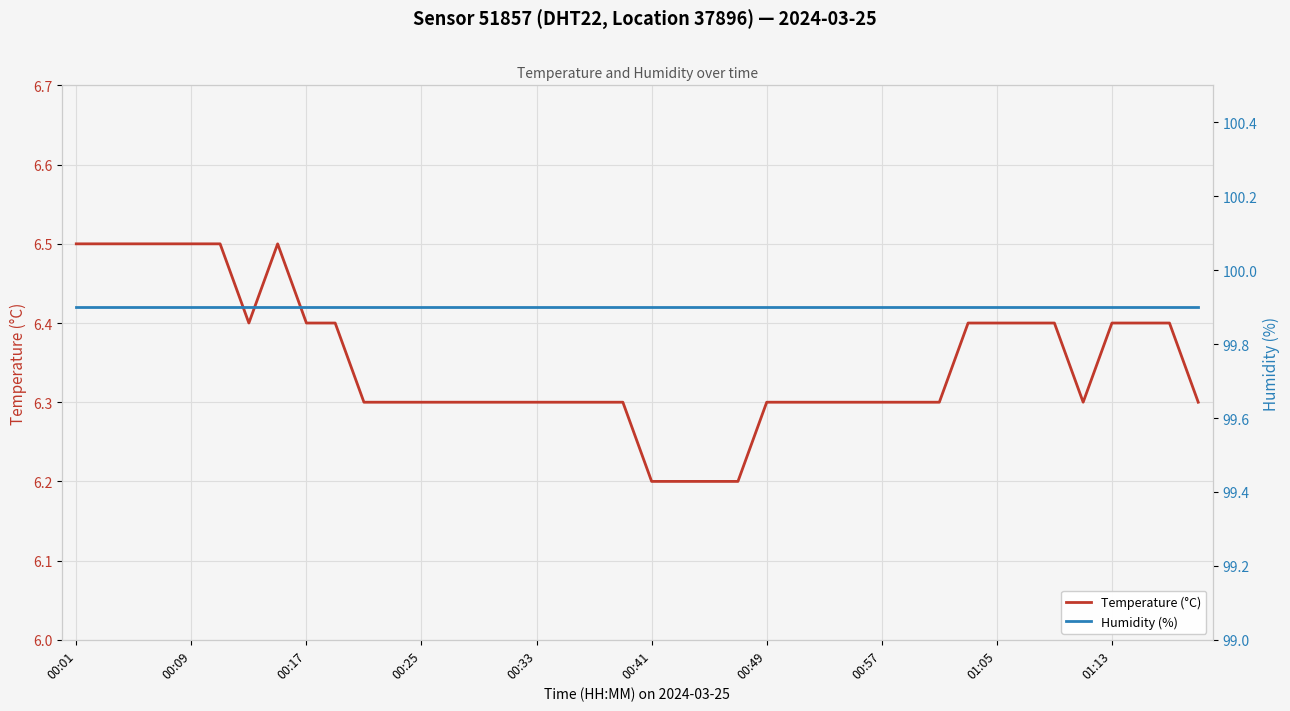

Reading right to left, what are all the values shown in this chart?

Temperature (°C): 6.3	6.4	6.4	6.4	6.3	6.4	6.4	6.4	6.4	6.3	6.3	6.3	6.3	6.3	6.3	6.3	6.2	6.2	6.2	6.2	6.3	6.3	6.3	6.3	6.3	6.3	6.3	6.3	6.3	6.3	6.4	6.4	6.5	6.4	6.5	6.5	6.5	6.5	6.5	6.5
Humidity (%): 99.9	99.9	99.9	99.9	99.9	99.9	99.9	99.9	99.9	99.9	99.9	99.9	99.9	99.9	99.9	99.9	99.9	99.9	99.9	99.9	99.9	99.9	99.9	99.9	99.9	99.9	99.9	99.9	99.9	99.9	99.9	99.9	99.9	99.9	99.9	99.9	99.9	99.9	99.9	99.9